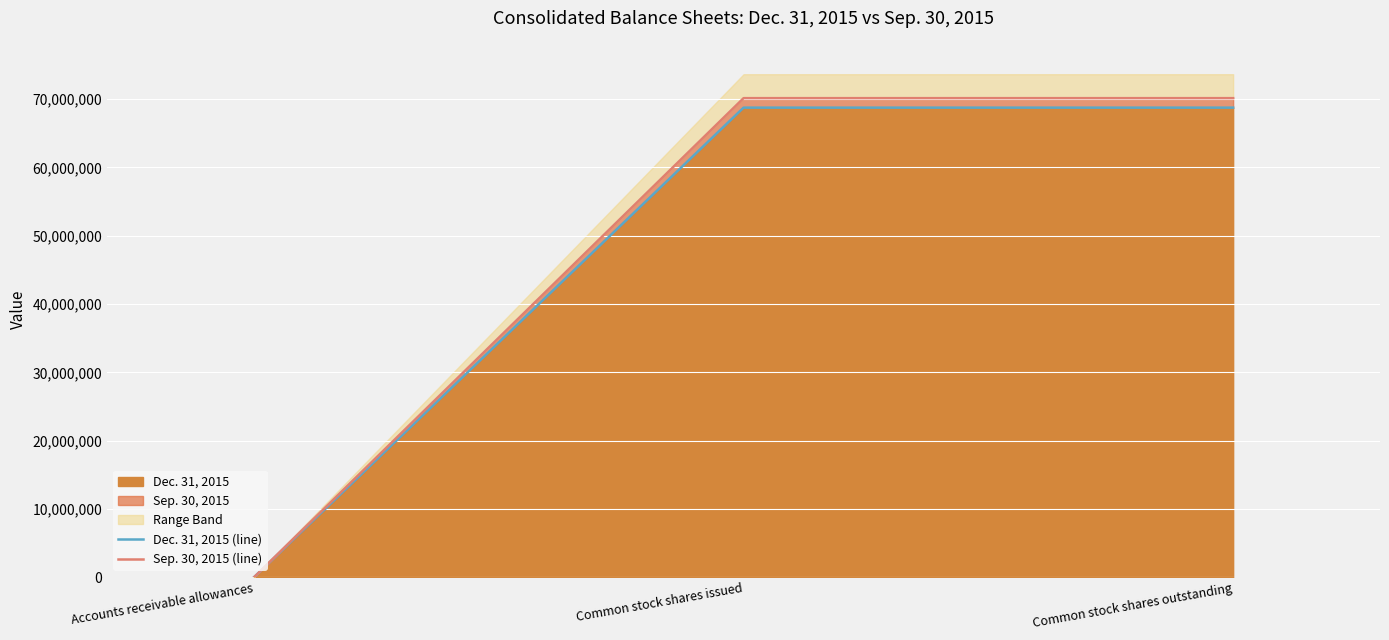

At how many categories does at least one series exceed 30785287?

2